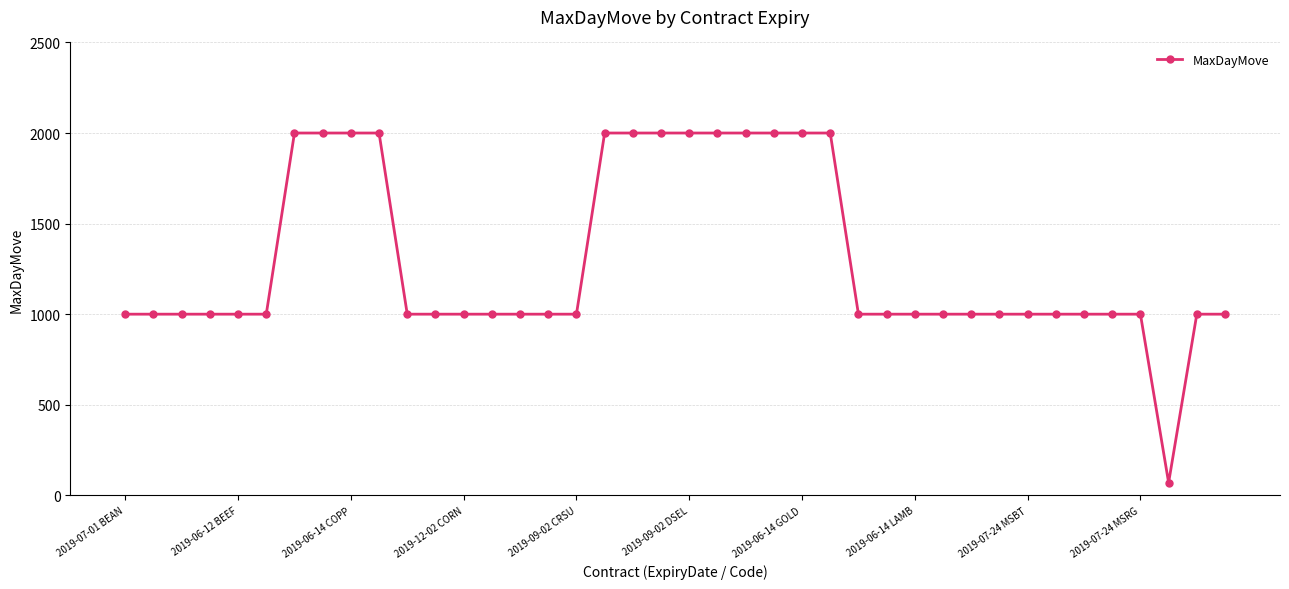

What is the value of the 11th point from the left?

1000